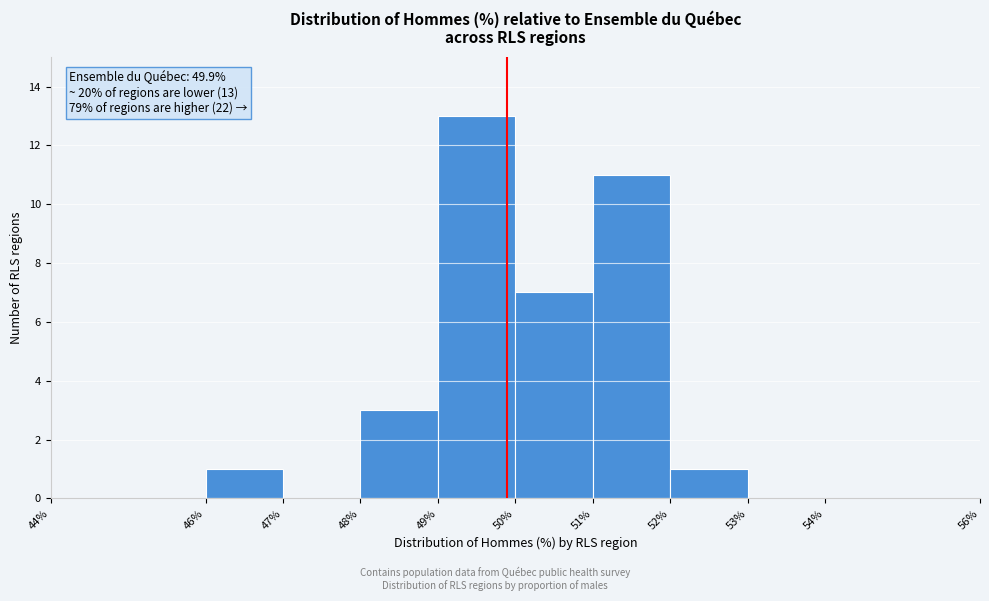

Which range on the x-axis has the tallest bar?

49% to 50%